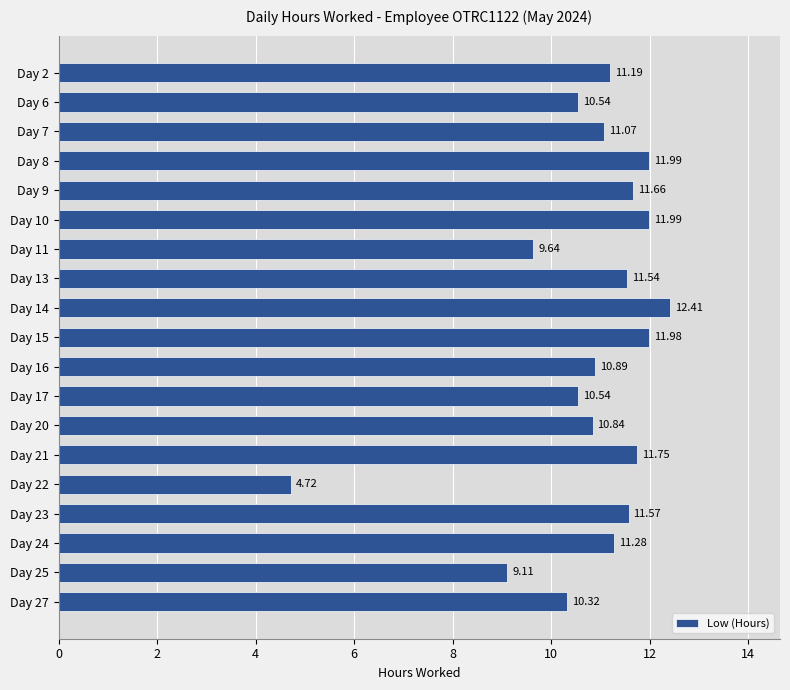

Does the chart contain stacked bars?

No